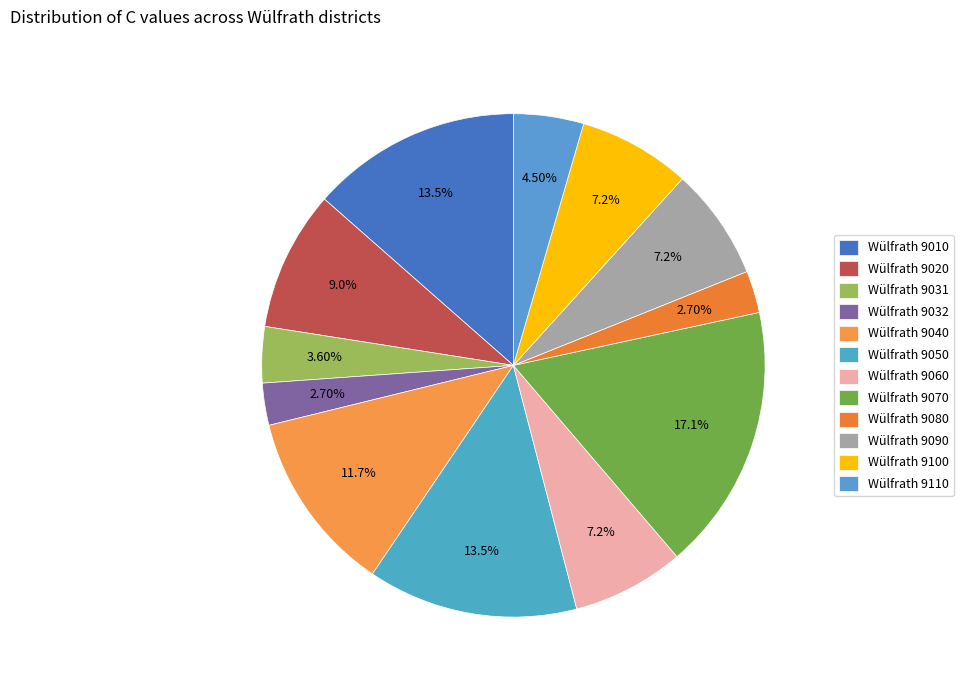

True or false: Wülfrath 9100 accounts for 7% of the total.

True